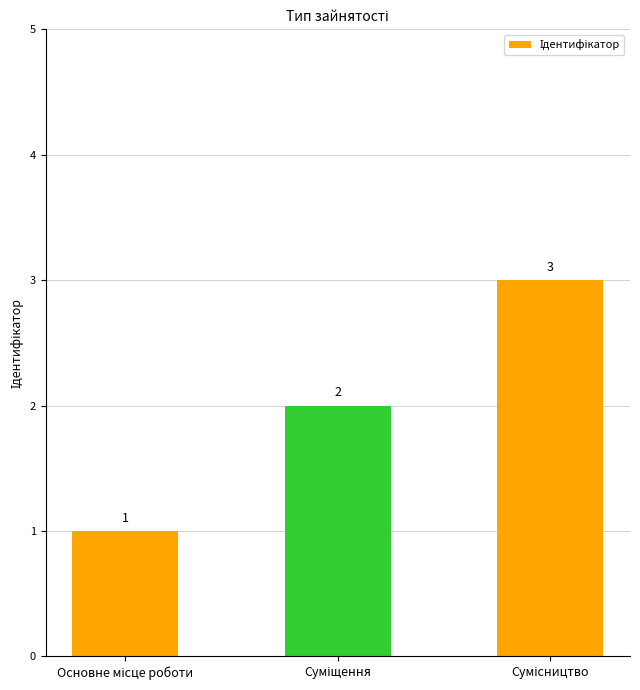

What is the greatest value displayed?

3